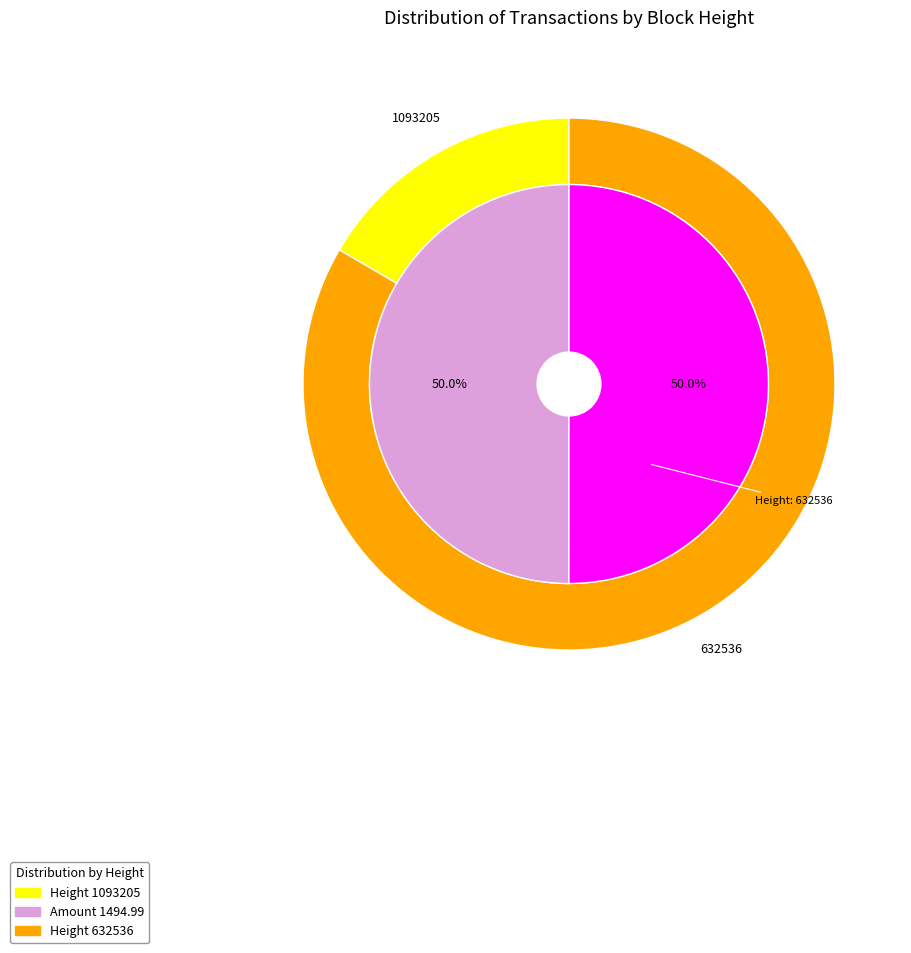

What percentage is the 632536 slice, to the nearest percent?

83%